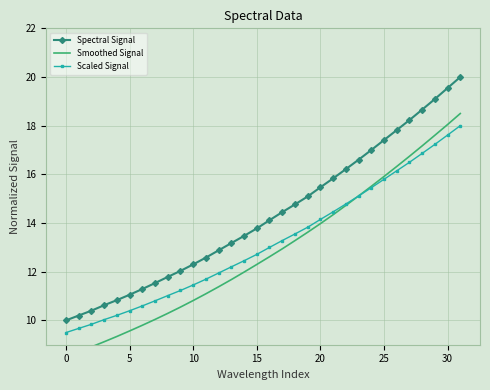

The Smoothed Signal series shows 10.9 at 30. True or false?

False